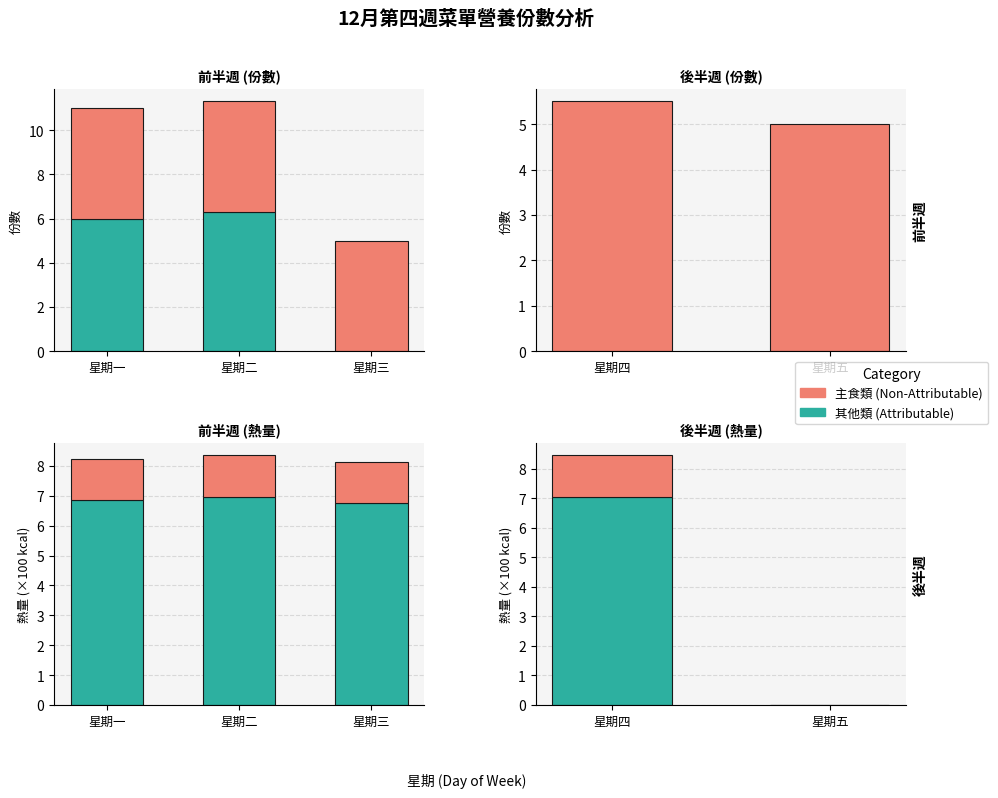

Is the value of 其他類 (蔬菜/肉/油) at 星期四 greater than the value of 主食類 at 星期五?

Yes